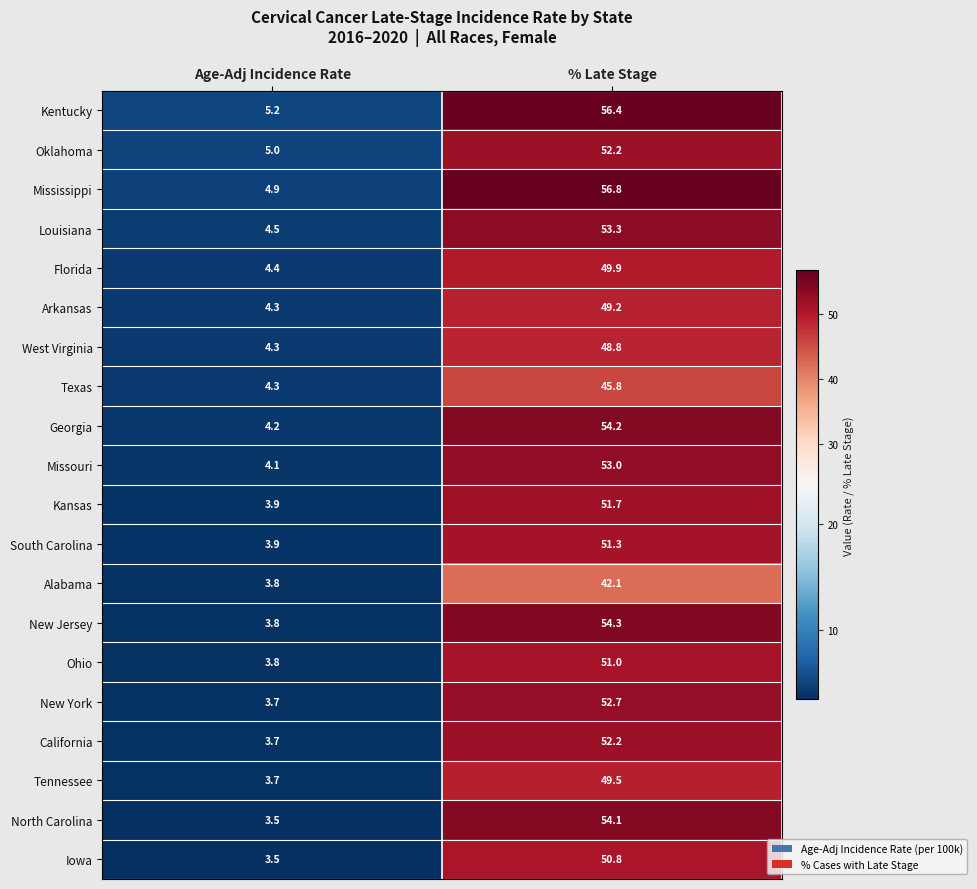

List the labels in order of South Carolina value, smallest first.

Age-Adj Incidence Rate, % Late Stage